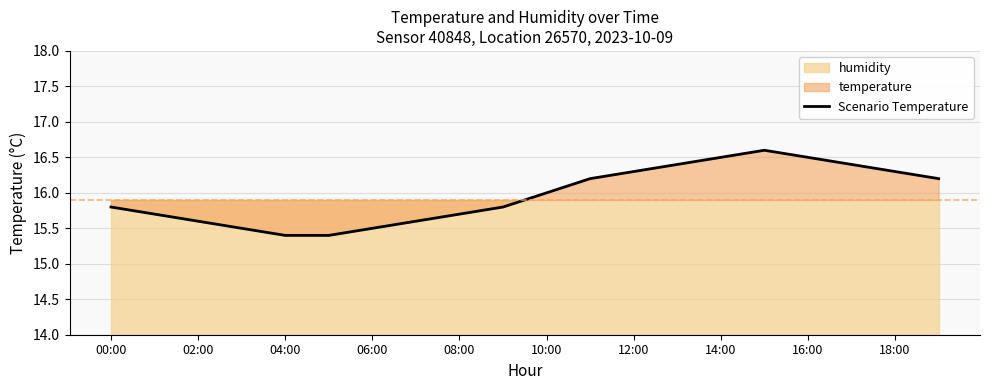

The chart shows a value of 9.5 at 19. True or false?

False